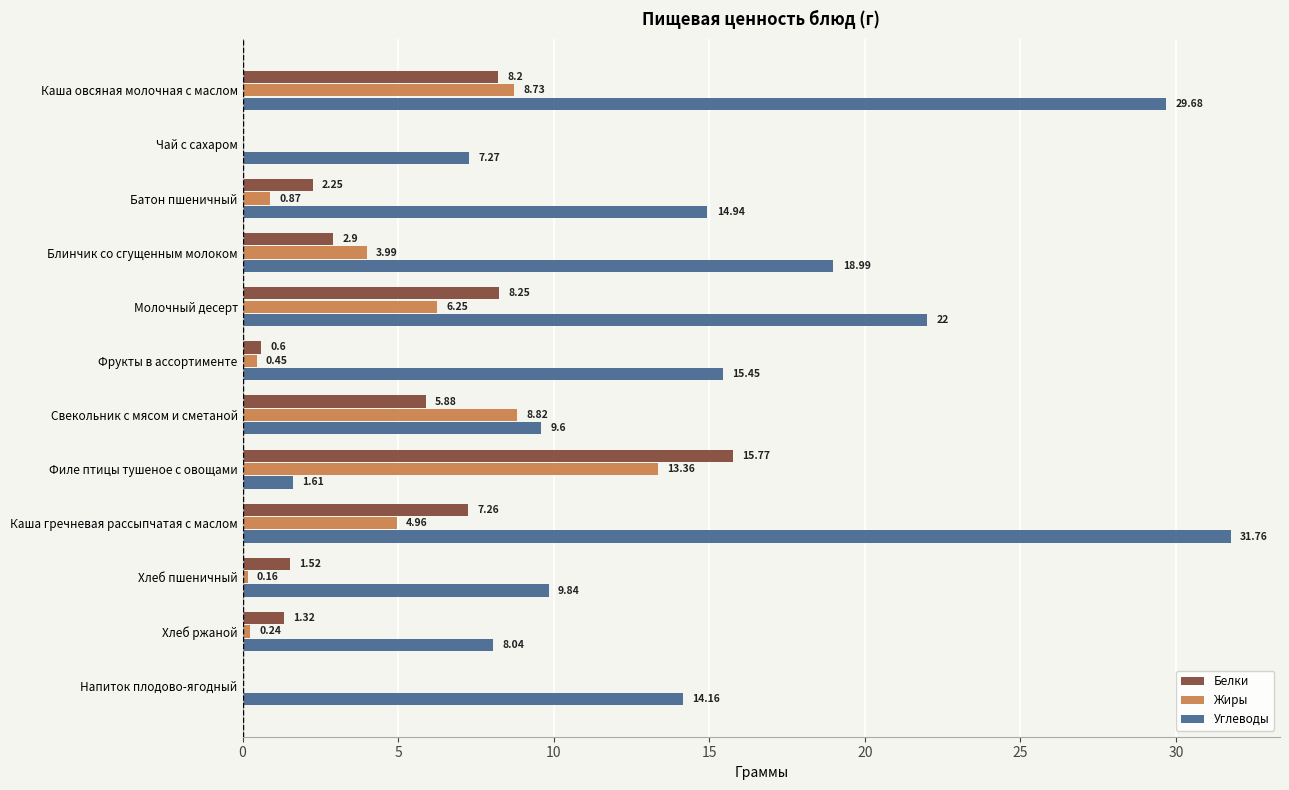

What is the sum of the Белки values at Хлеб пшеничный and Каша гречневая рассыпчатая с маслом?

8.8